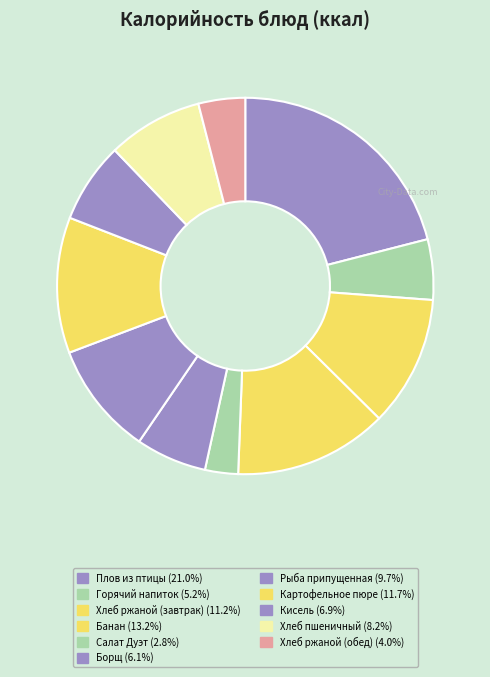

True or false: Хлеб пшеничный accounts for 23% of the total.

False